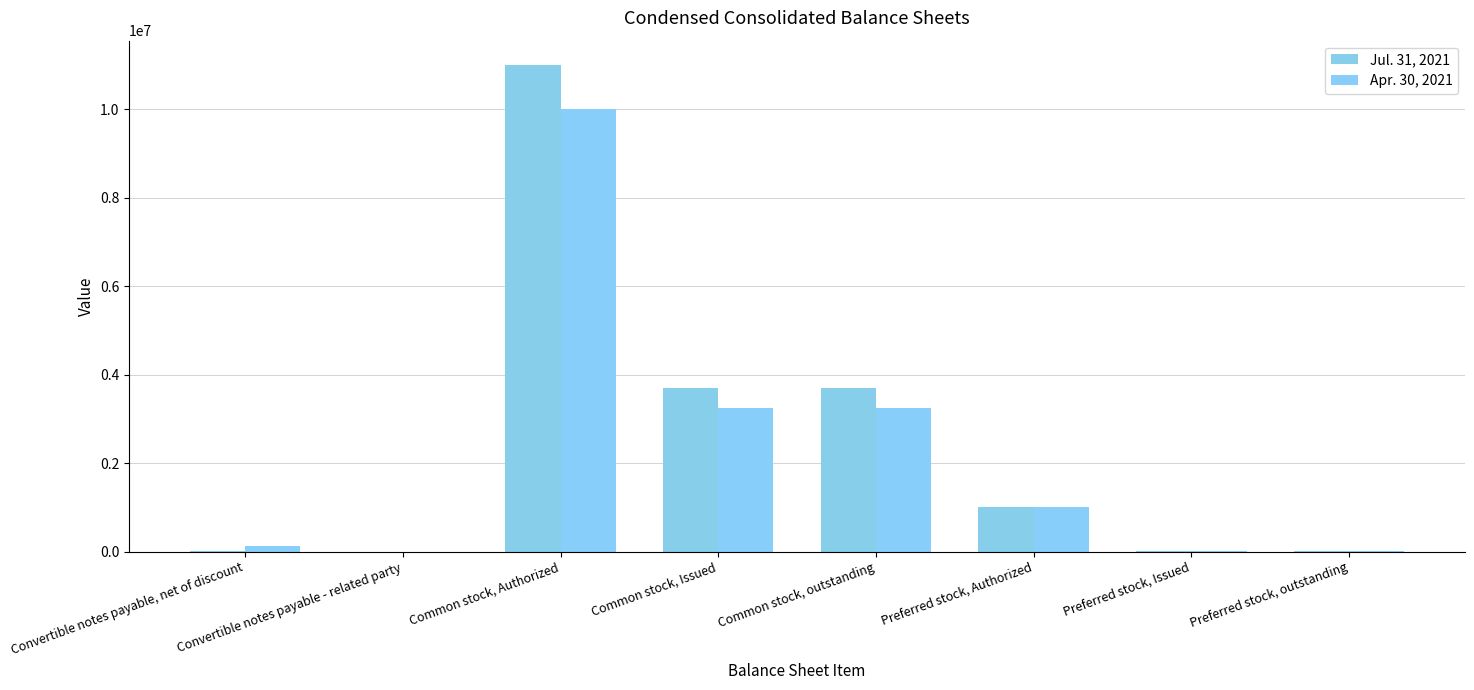

Count the number of categories in the chart.

8